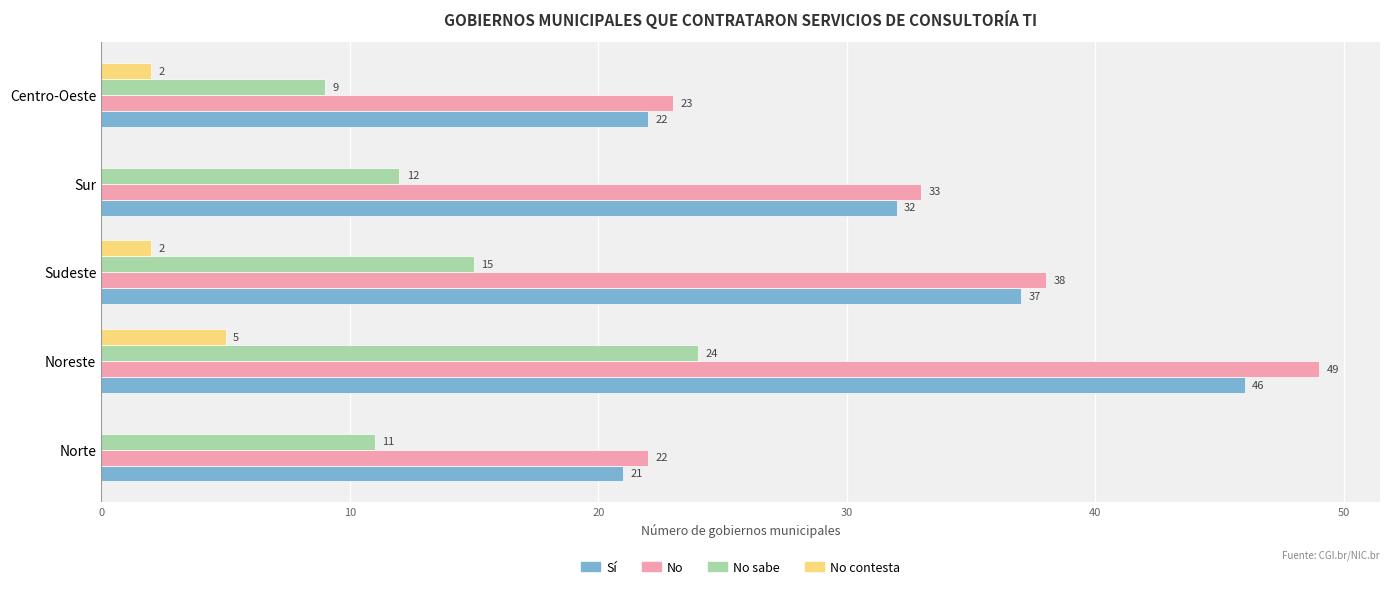

At which label is No sabe closest to 16?

Sudeste